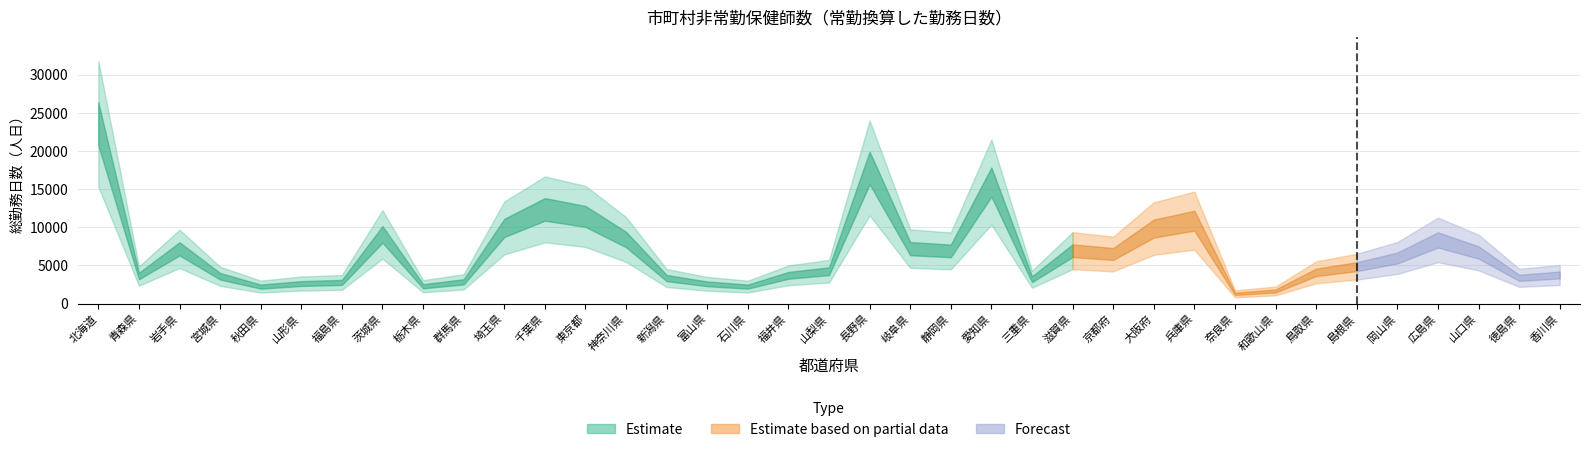

What is the difference between the values at 宮城県 and 広島県?

4764